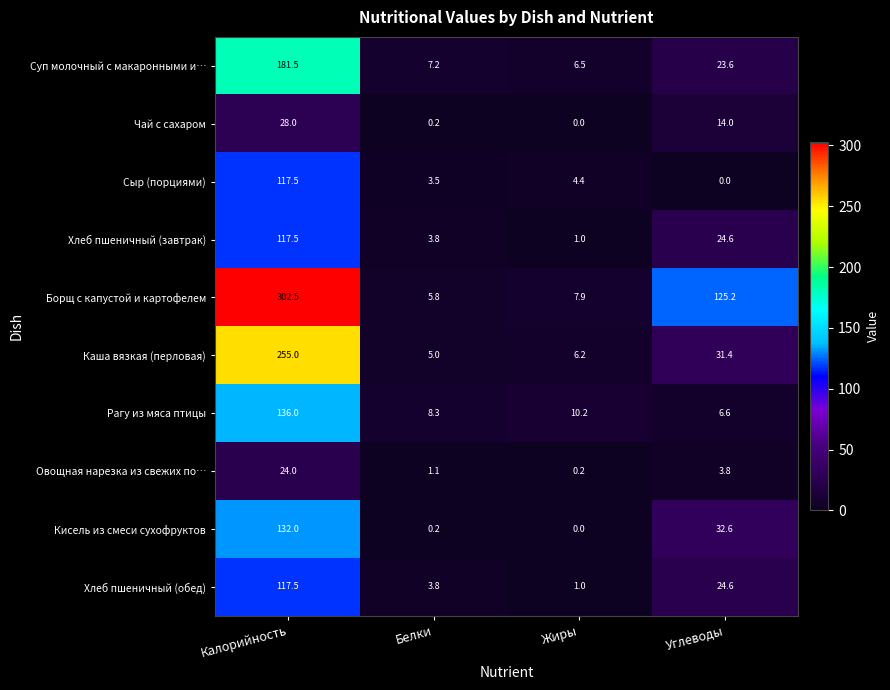

Count the number of data series in this chart.

10